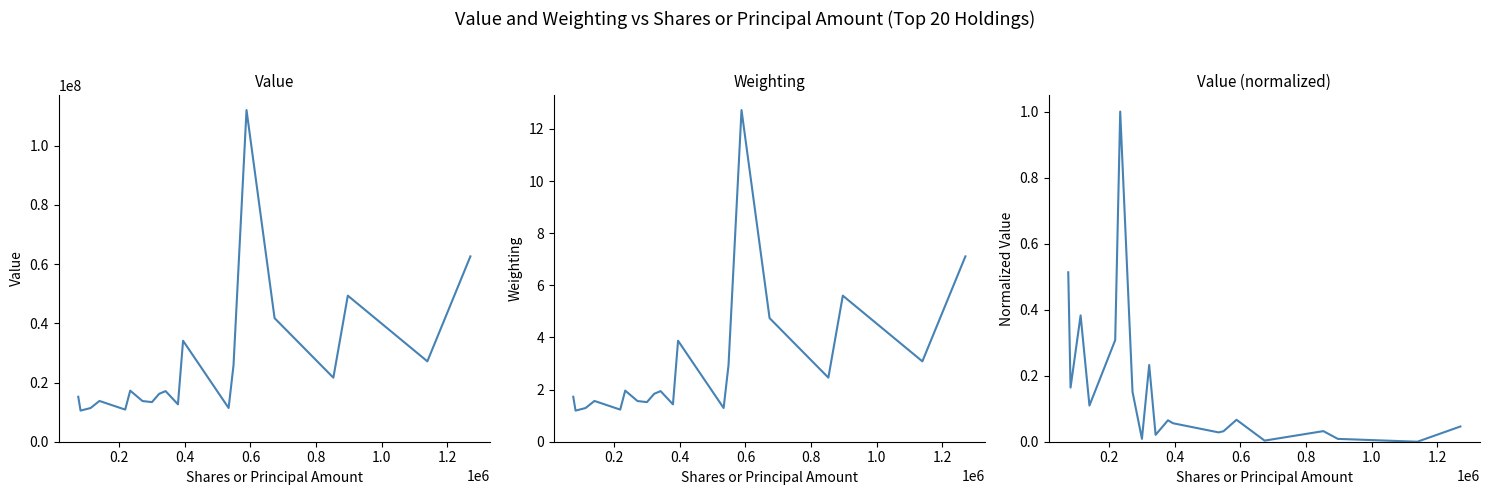

Which series has the largest range (max minus min)?

Value